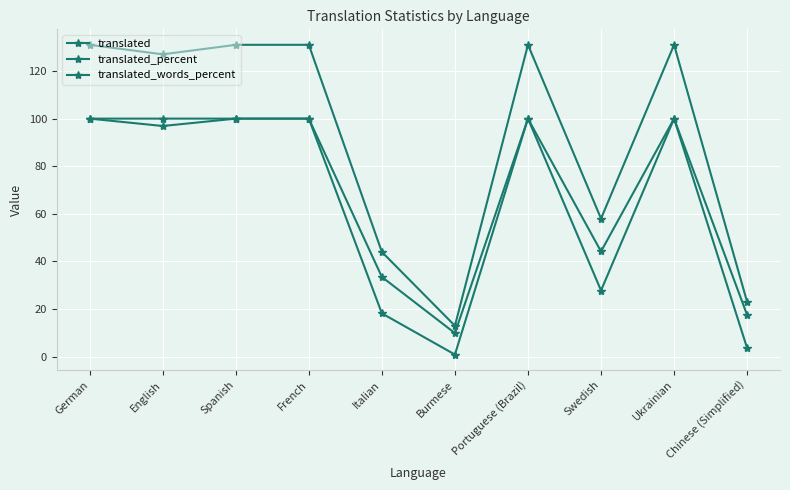

Reading left to right, extract all data points from this chart.

translated: 131.0	127.0	131.0	131.0	44.0	13.0	131.0	58.0	131.0	23.0
translated_percent: 100.0	96.9	100.0	100.0	33.5	9.9	100.0	44.2	100.0	17.5
translated_words_percent: 100.0	100.0	100.0	100.0	18.2	0.9	100.0	27.8	100.0	3.6